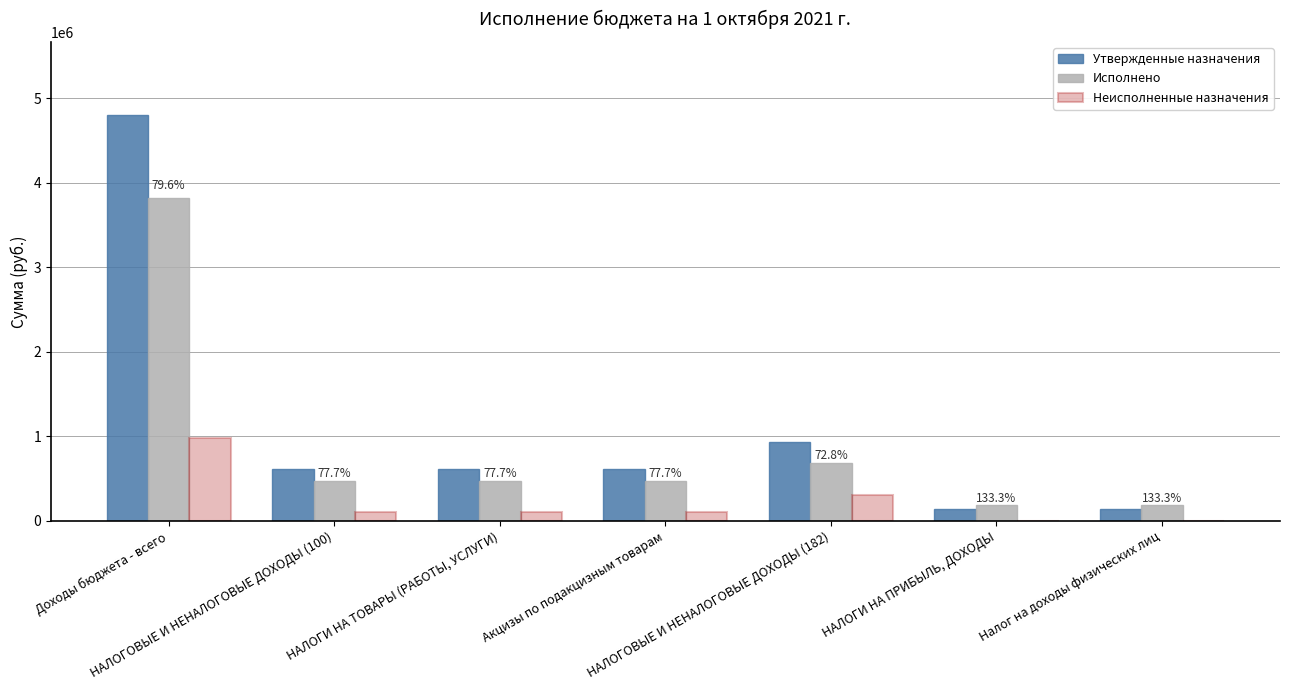

The Неисполненные назначения series shows 98011.2 at Акцизы по подакцизным товарам. True or false?

True